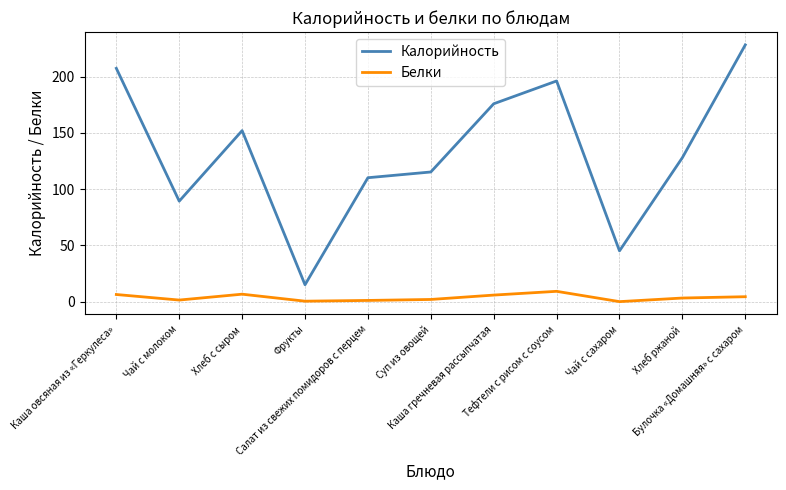

Does the chart have visible grid lines?

Yes